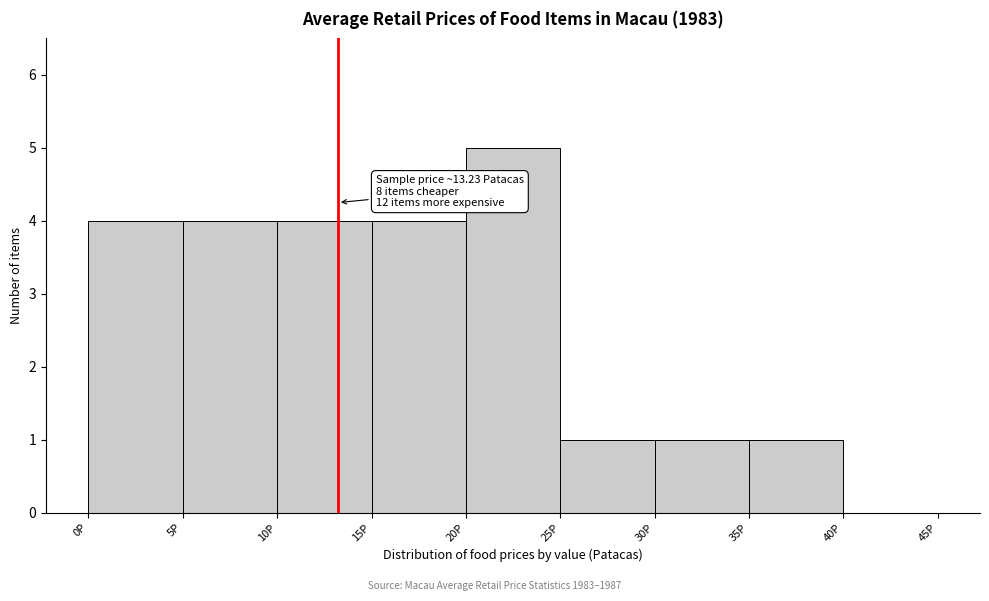

Over which range of the x-axis is the bar tallest?

20 to 25